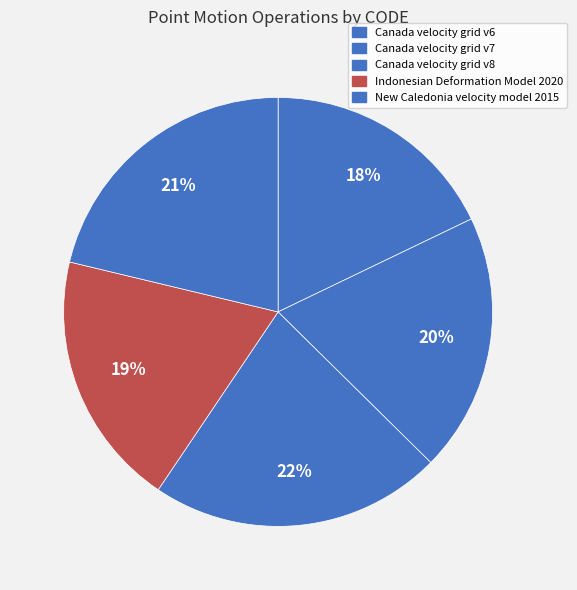

What percentage is the Indonesian Deformation Model 2020 slice, to the nearest percent?

19%